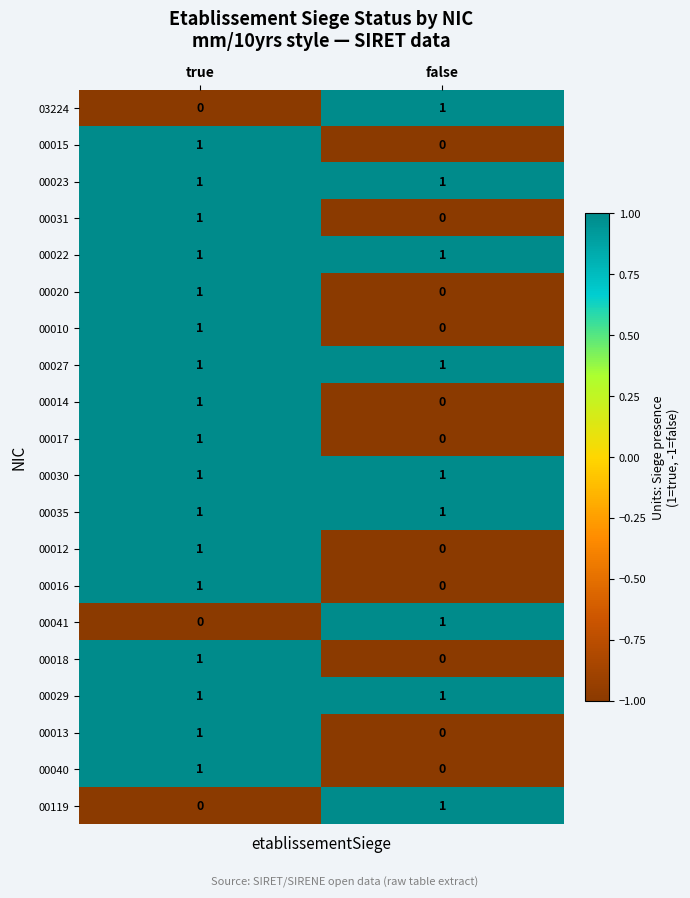

Where is 00016 nearest to the value 0?

false